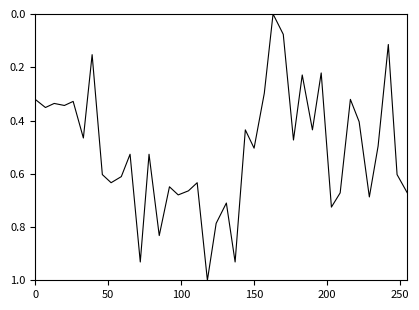

What is the maximum value shown in the chart?

1.0